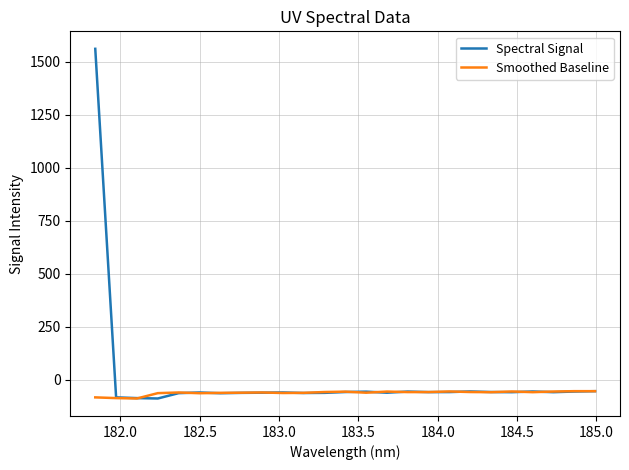

What is the sum of all Spectral Signal values?

84.3